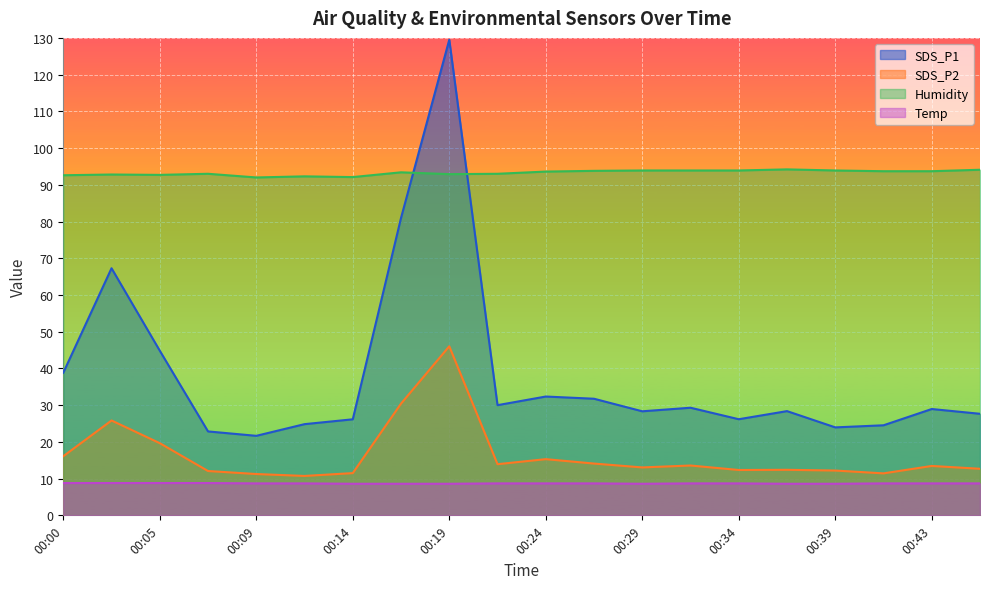

Is it true that Temp equals 13.9 at 00:17?

False